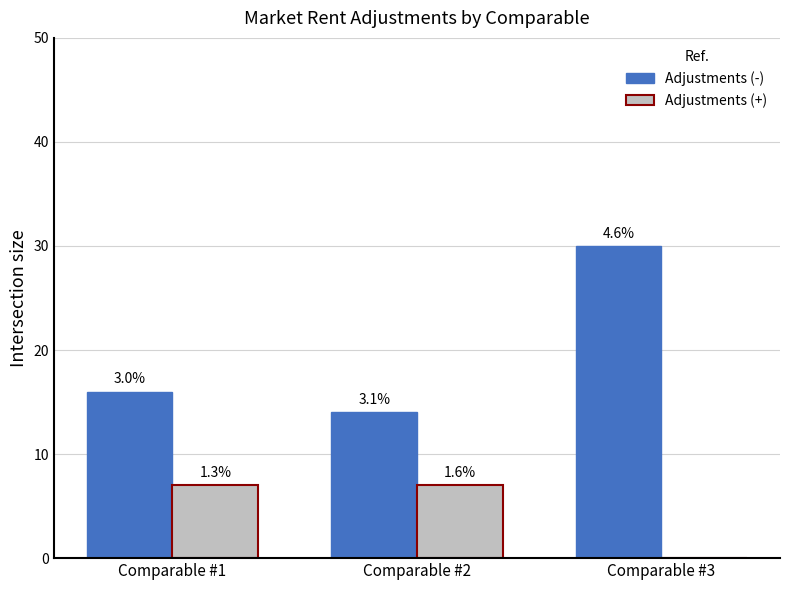

At which category does the chart reach its minimum across all series?

Comparable #3